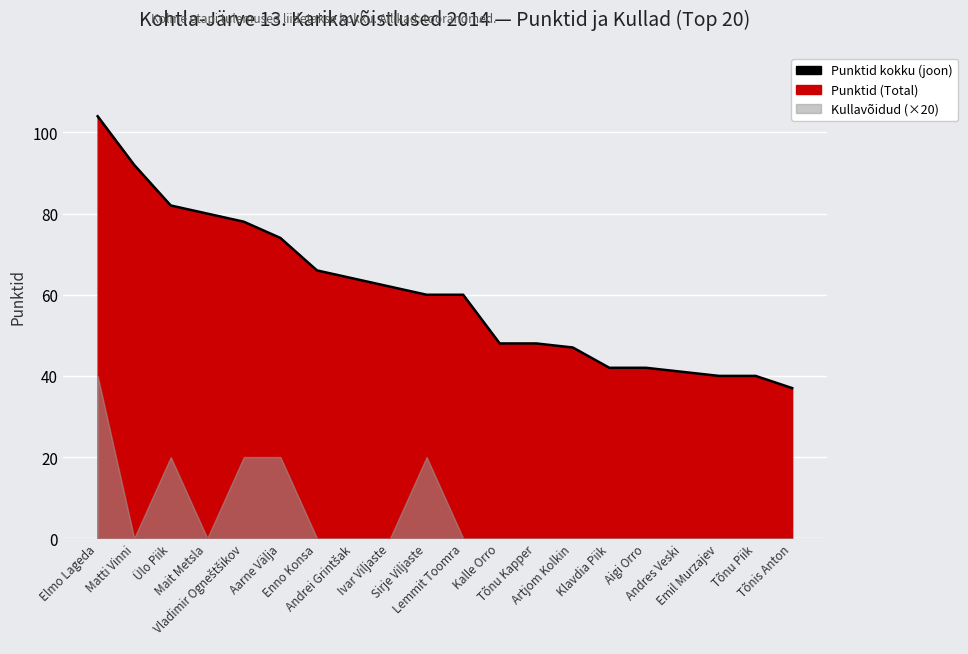

Reading left to right, extract all data points from this chart.

Elmo Lageda=104	Matti Vinni=92	Ülo Piik=82	Mait Metsla=80	Vladimir Ogneštšikov=78	Aarne Välja=74	Enno Konsa=66	Andrei Grintšak=64	Ivar Viljaste=62	Sirje Viljaste=60	Lemmit Toomra=60	Kalle Orro=48	Tõnu Kapper=48	Artjom Kolkin=47	Klavdia Piik=42	Aigi Orro=42	Andres Veski=41	Emil Murzajev=40	Tõnu Piik=40	Tõnis Anton=37